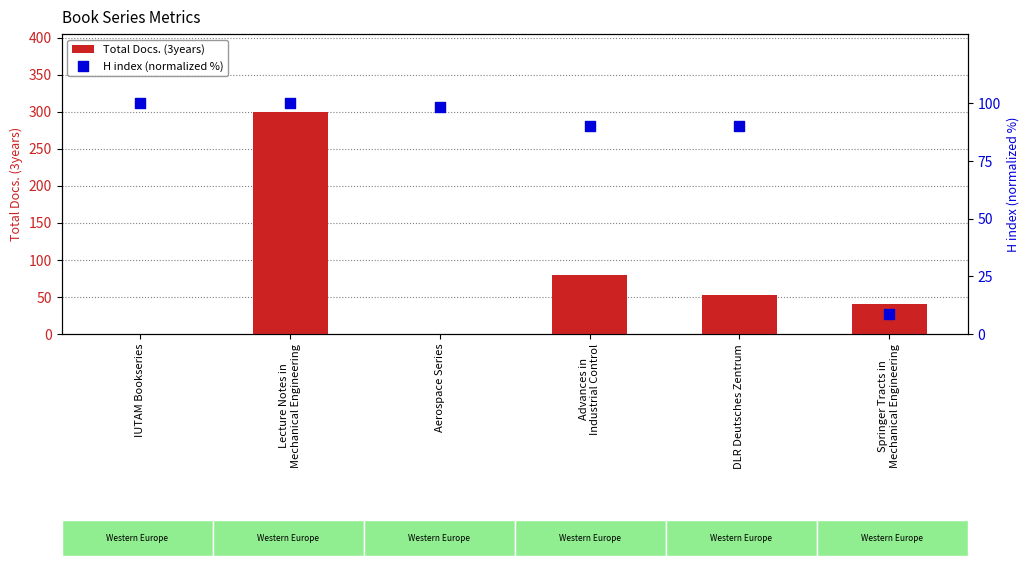

At which category is the sum across all series the highest?

Lecture Notes in
Mechanical Engineering